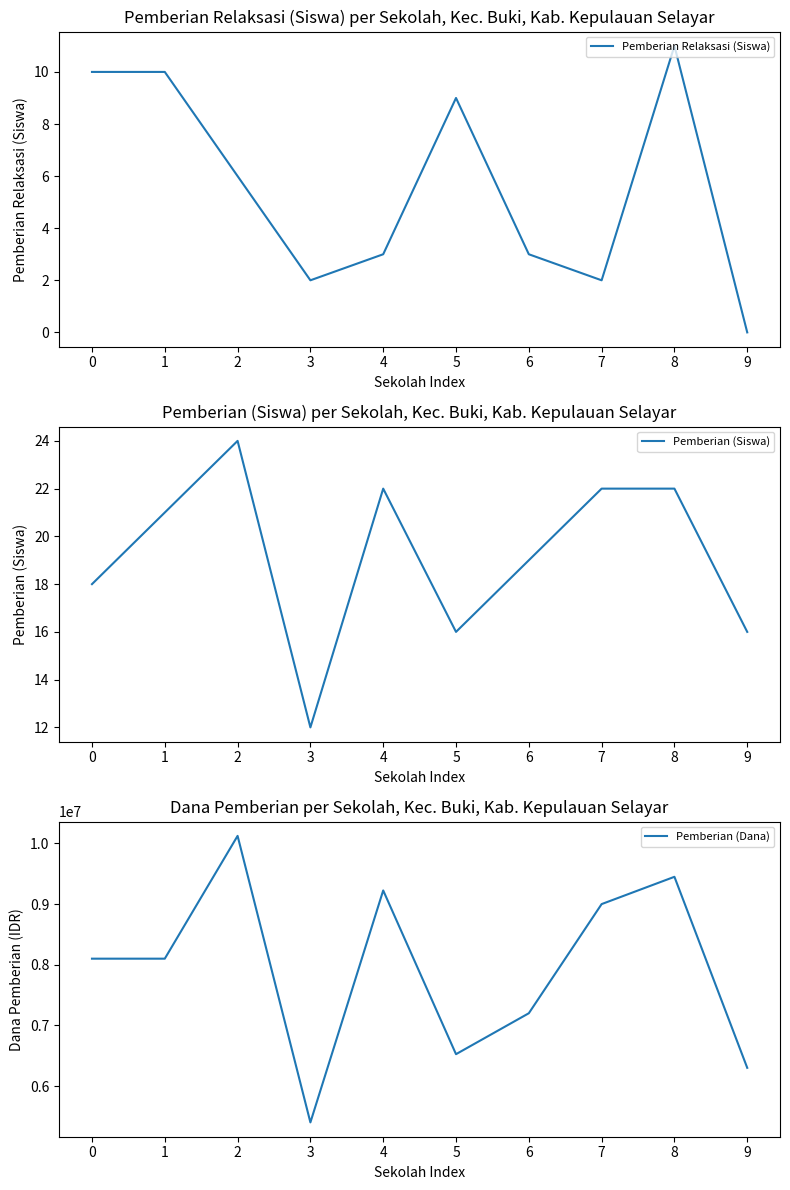

At how many categories does at least one series exceed 2481142?

10